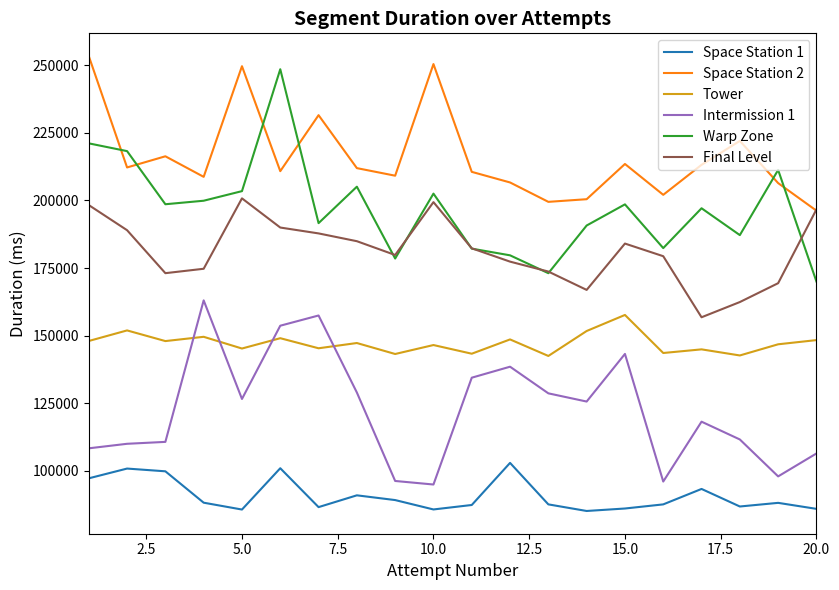

True or false: Warp Zone and Intermission 1 intersect in this chart.

False